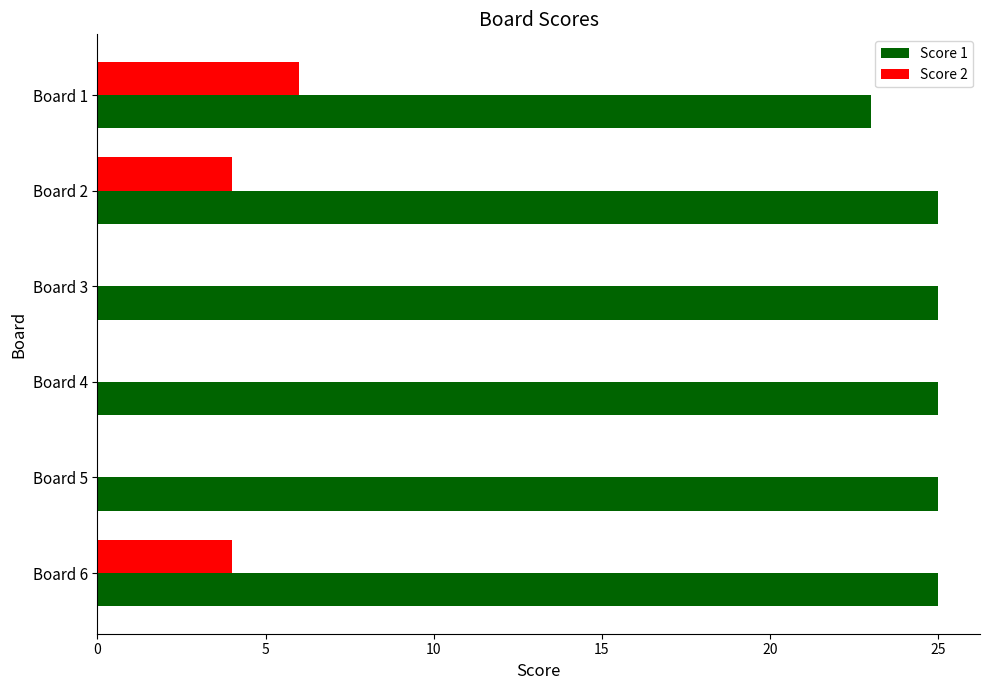

The value of Score 2 at Board 3 is 0. True or false?

True